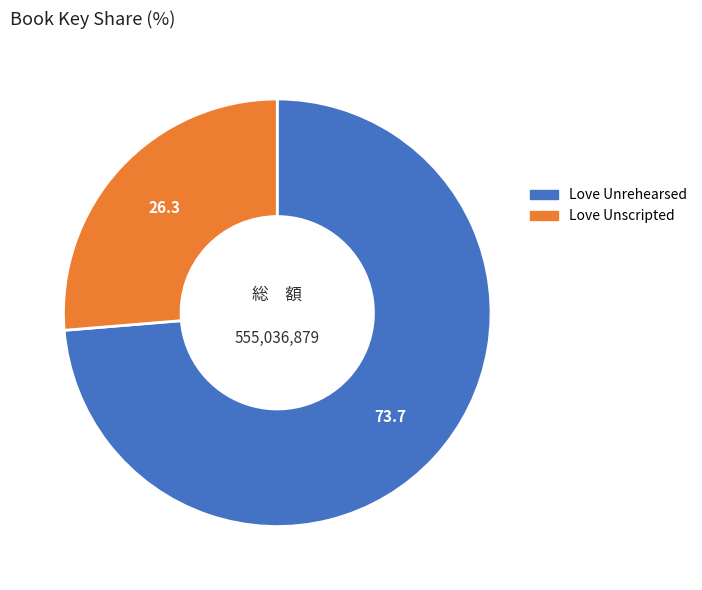

Rank the categories by value from highest to lowest.

Love Unrehearsed, Love Unscripted